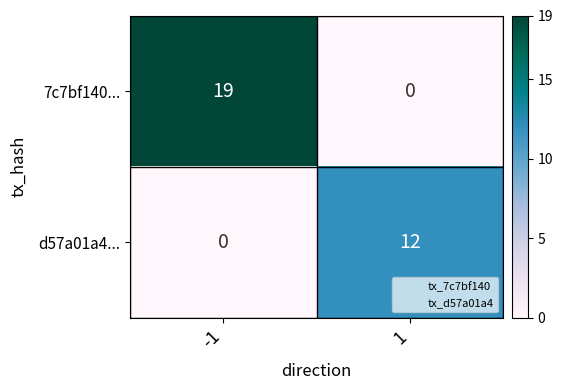

What is the sum of all 7c7bf140... values?

19